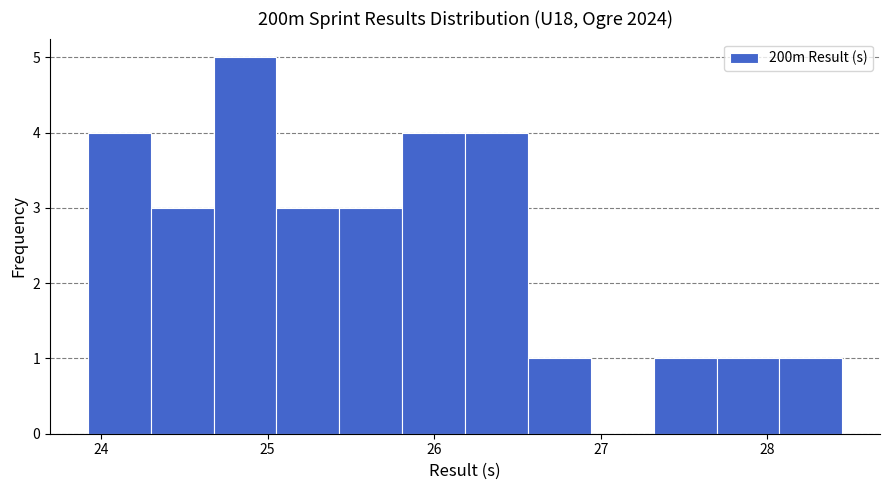

Around what value on the x-axis is the tallest bar? Give the approximate position of its centre, as read against the axis.

24.9